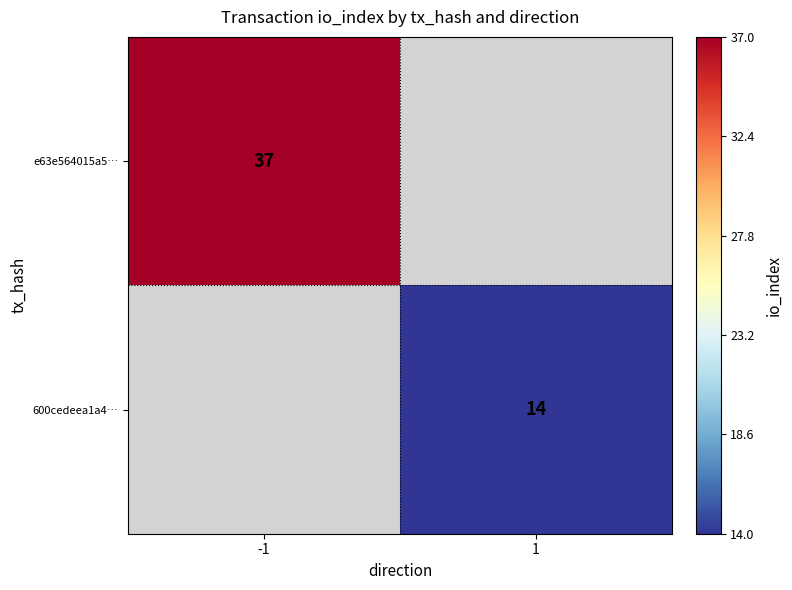

Is the value of 600cedeea1a4… at 1 greater than the value of e63e564015a5… at -1?

No